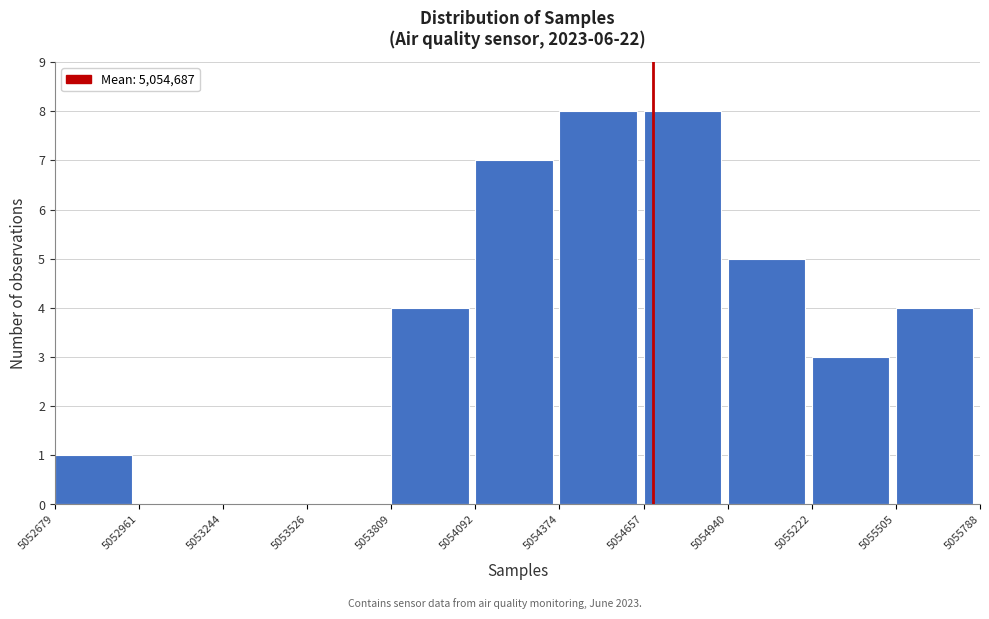

Reading left to right, transcribe this chart: for each bar, give the range it covers on the x-axis and its height. The values are not printed on the chart, so give them approximately, as read against the axis.

5052679 to 5052961: 1
5052961 to 5053244: 0
5053244 to 5053526: 0
5053526 to 5053809: 0
5053809 to 5054092: 4
5054092 to 5054374: 7
5054374 to 5054657: 8
5054657 to 5054940: 8
5054940 to 5055222: 5
5055222 to 5055505: 3
5055505 to 5055788: 4